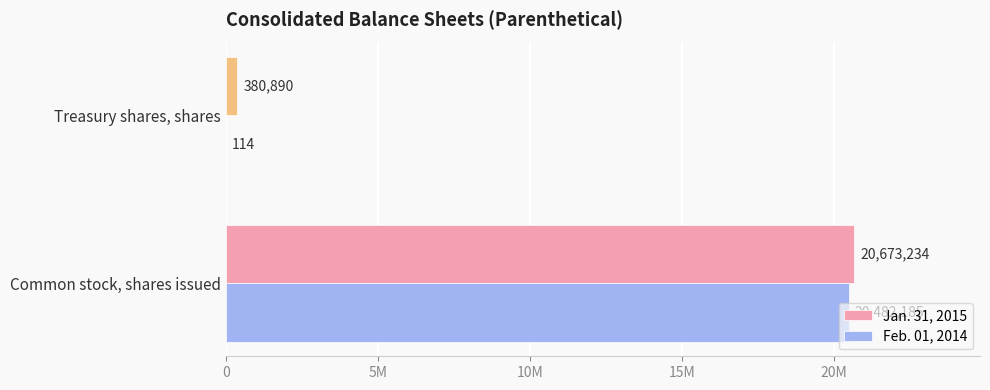

Which series has the widest spread of values?

Feb. 01, 2014